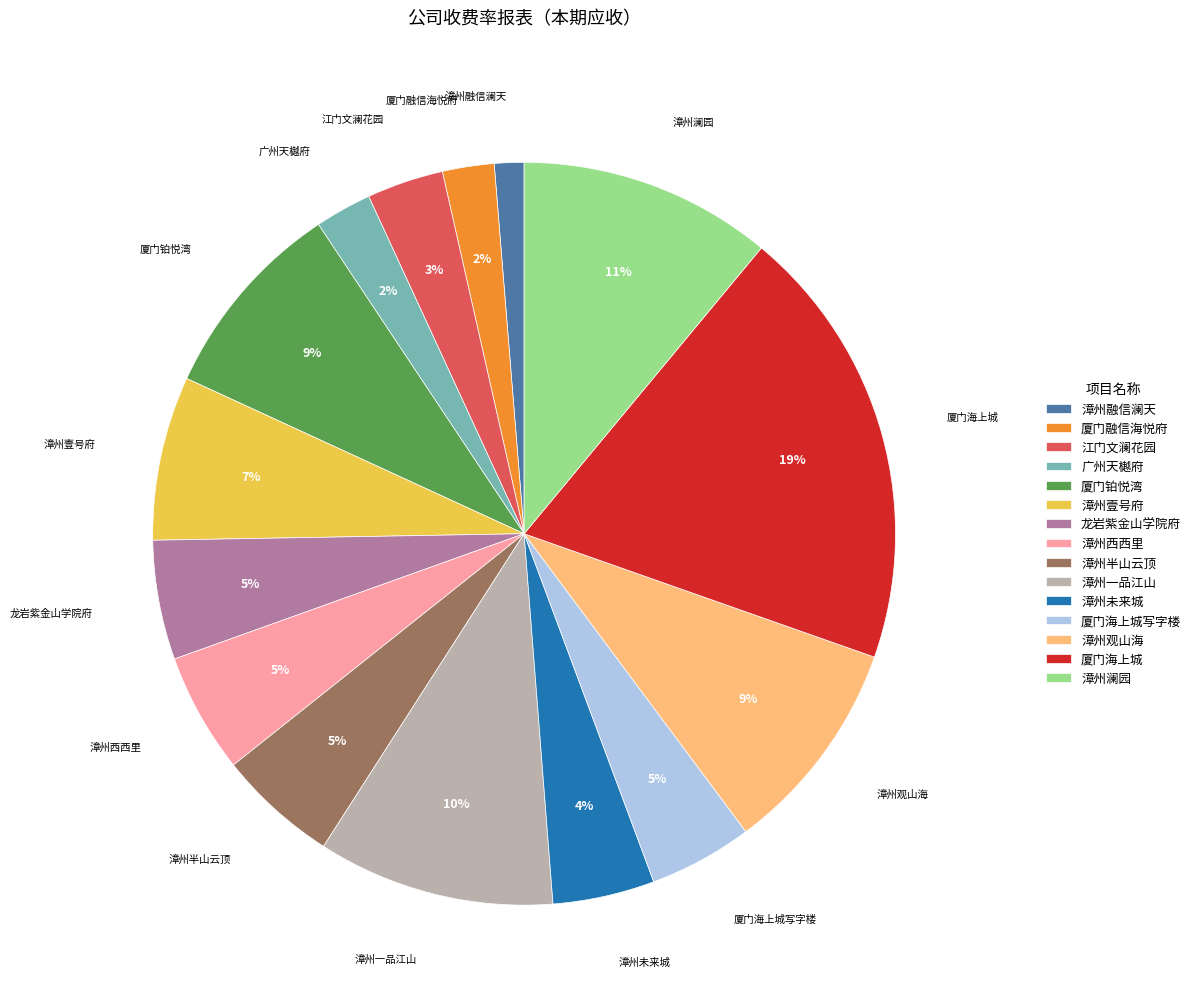

Combined, do 漳州壹号府 and 漳州融信澜天 account for over 50%?

No